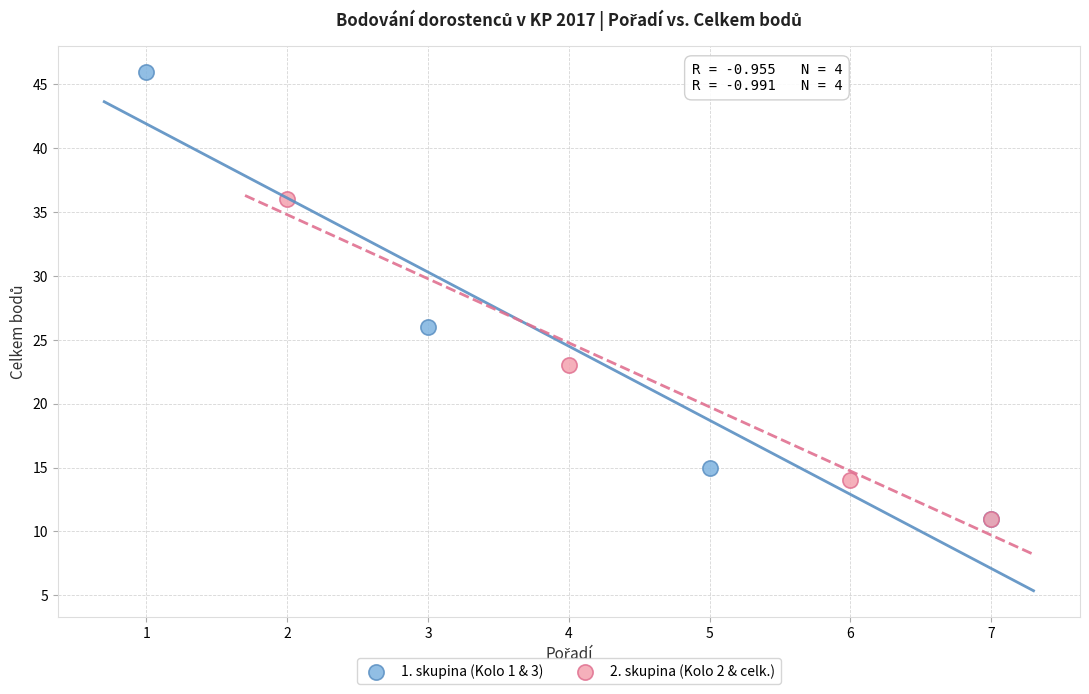

What are all the series names shown in the legend?

1. skupina (Kolo 1 & 3), 2. skupina (Kolo 2 & celk.)